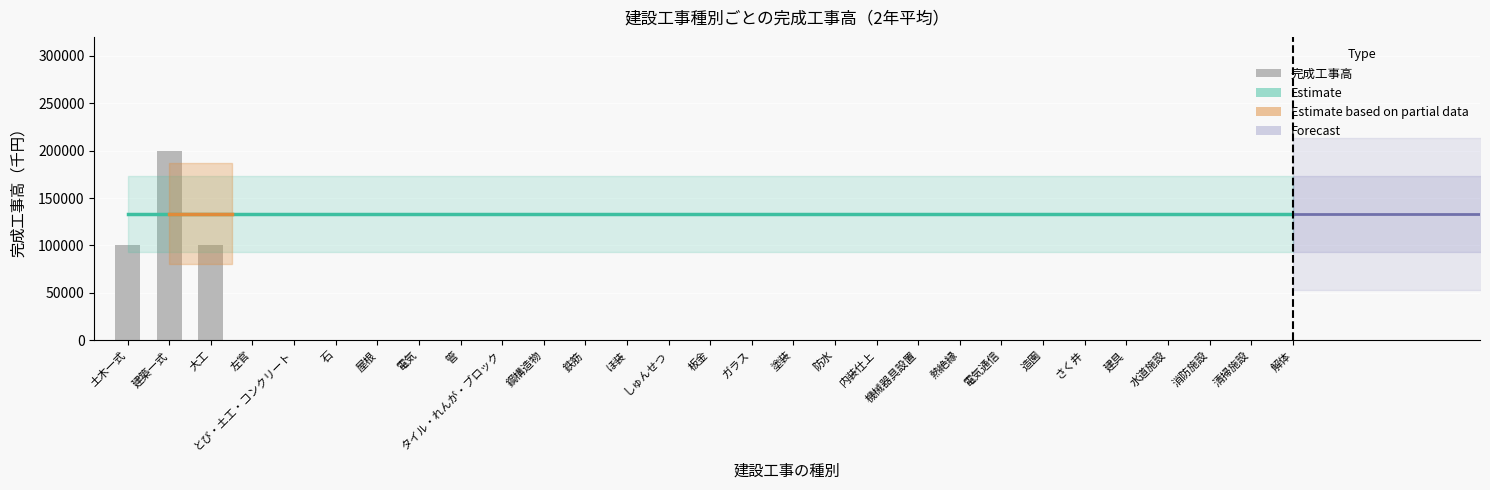

What is the greatest value displayed?

200000